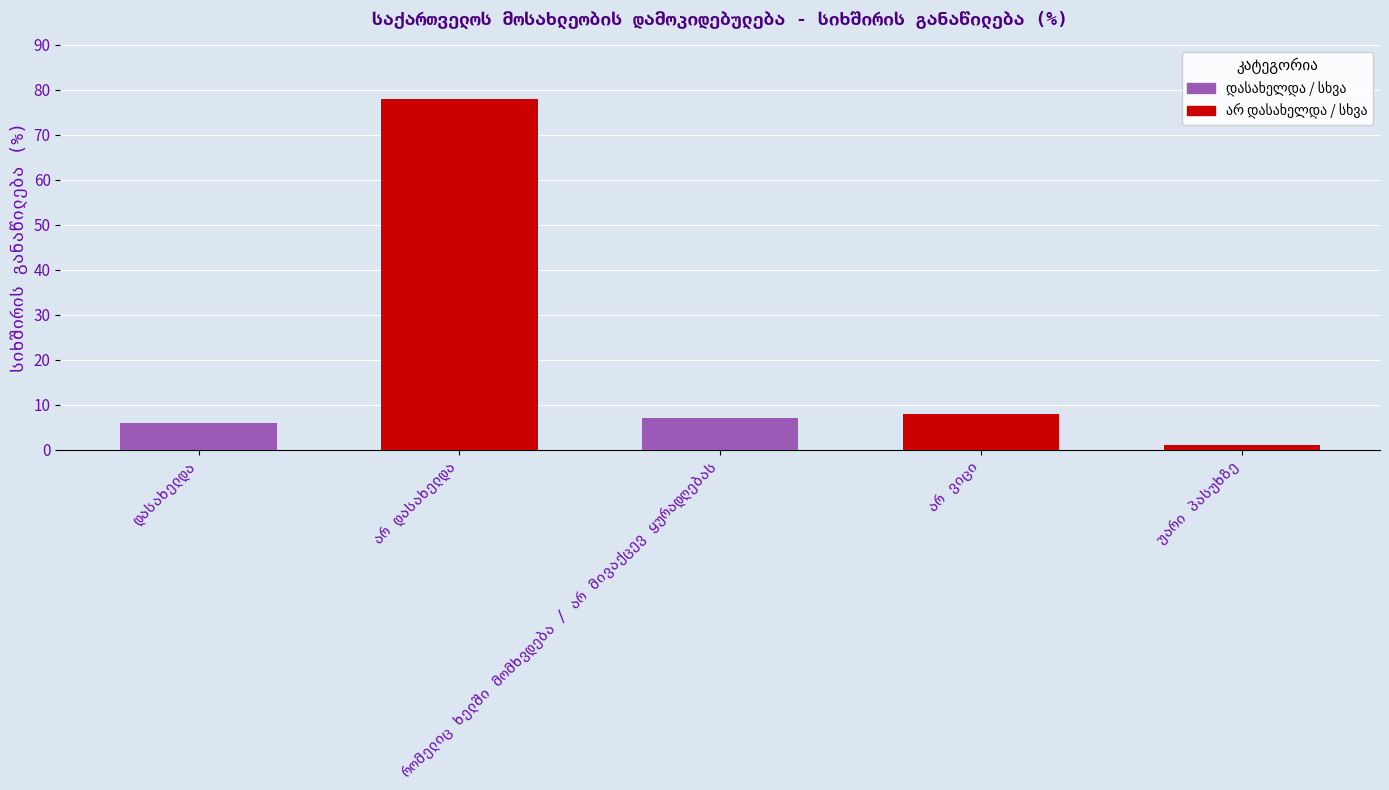

How many data points are above 7?

2